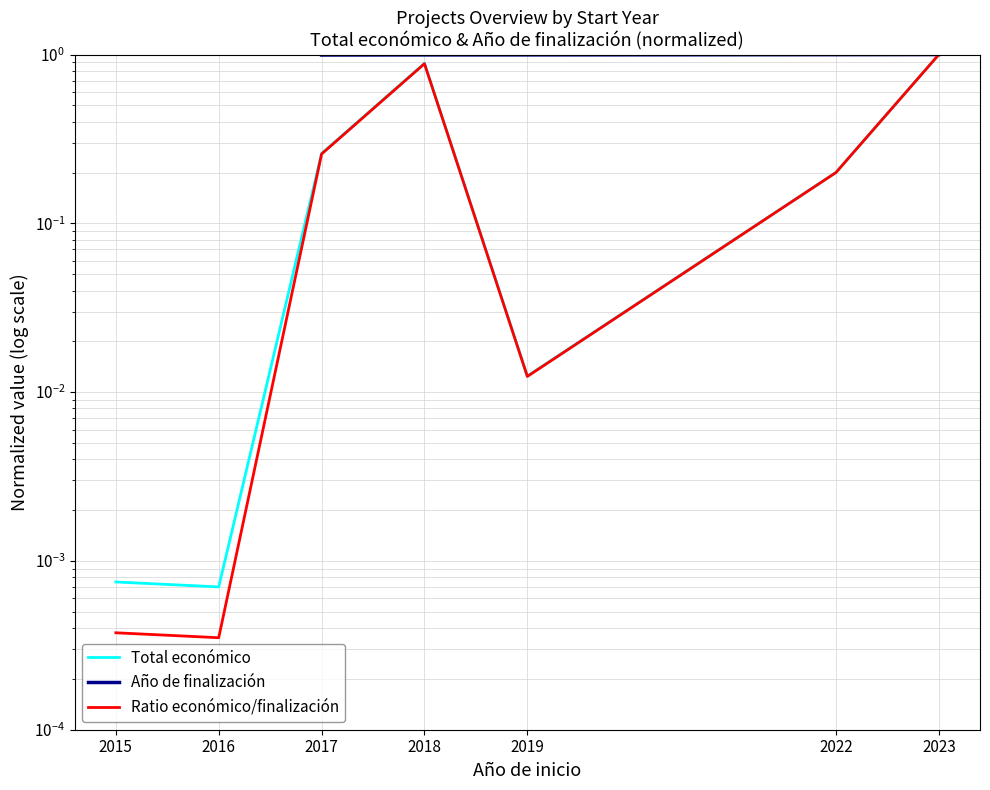

Is it true that Total económico equals 0.4 at 2017?

False